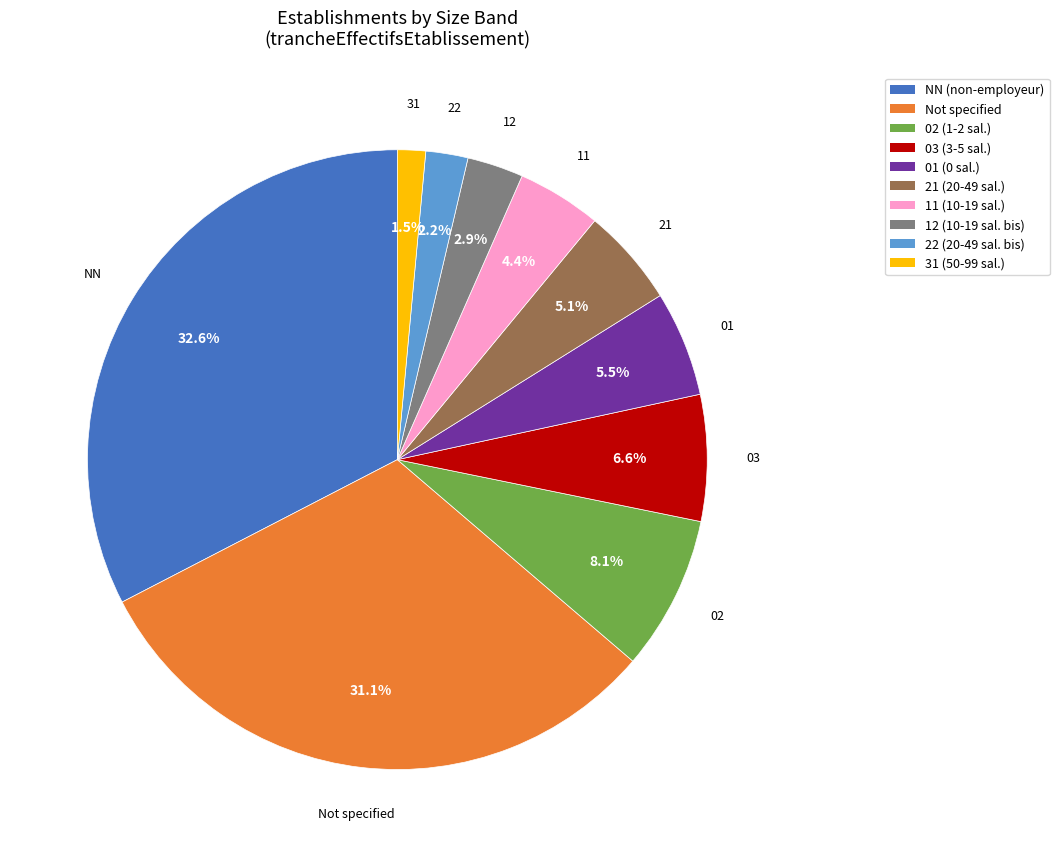

How many segments does this pie chart have?

10